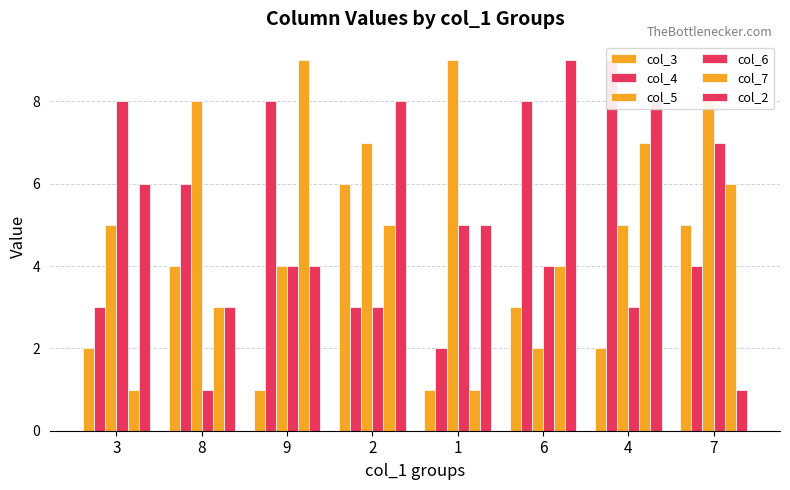

What are all the series names shown in the legend?

col_3, col_4, col_5, col_6, col_7, col_2